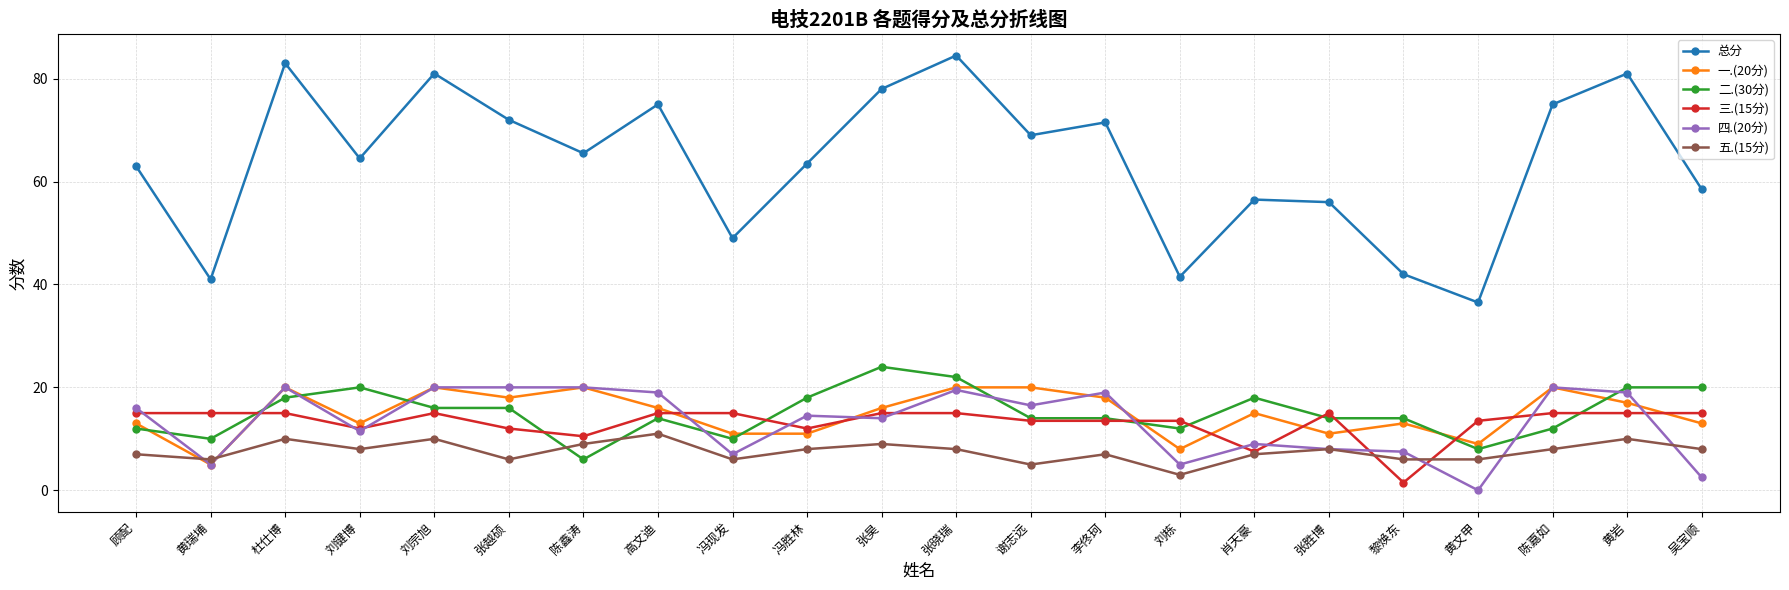

What position from the left is 高文迪?

8